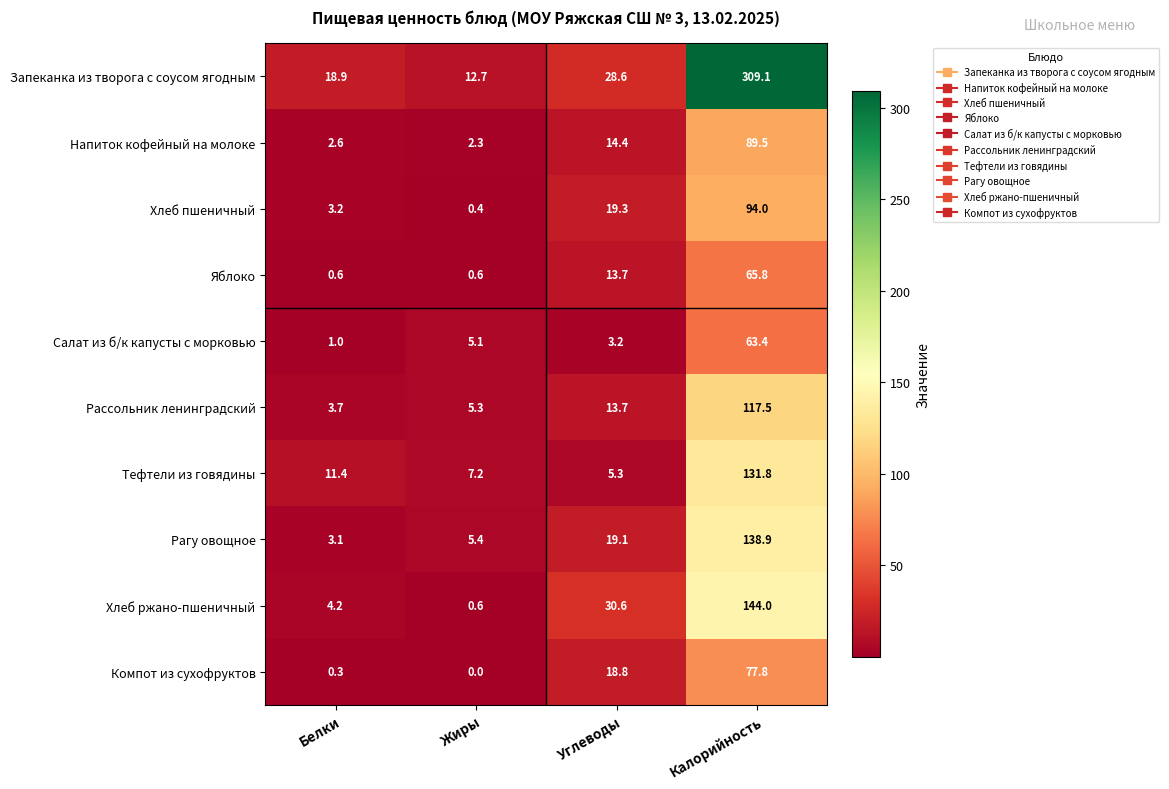

The Рагу овощное series shows 193.5 at Калорийность. True or false?

False